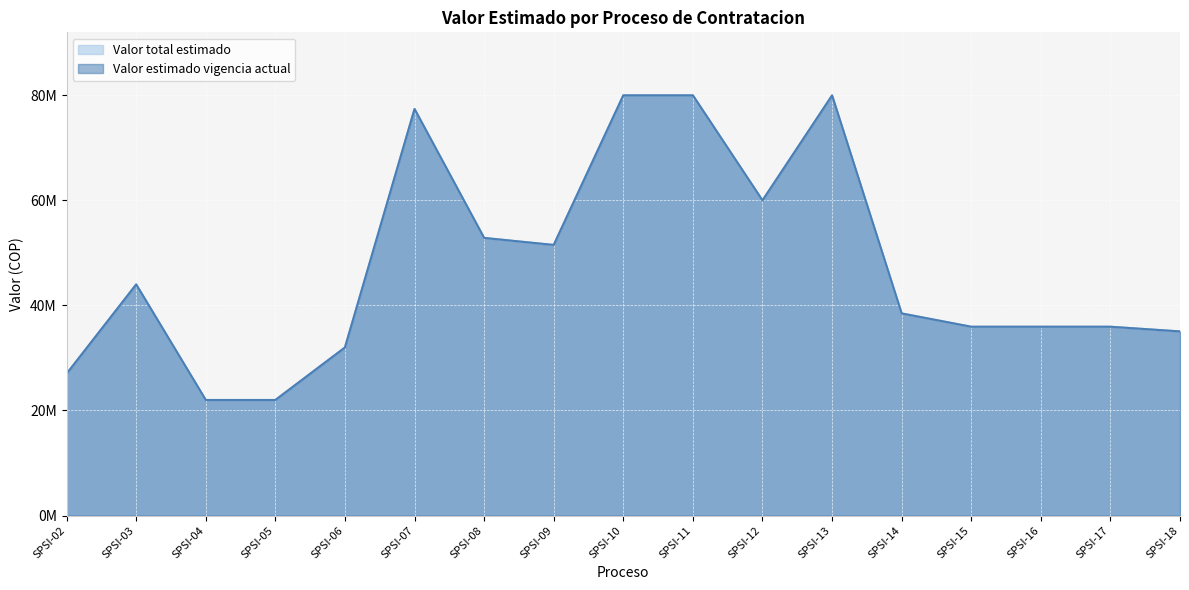

The Valor estimado vigencia actual series shows 51517335 at SPSI-09. True or false?

True